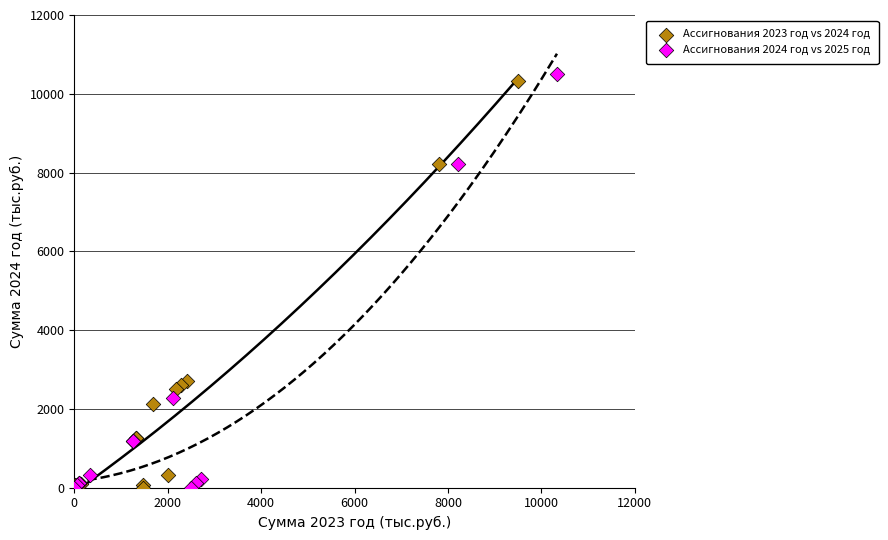

Which series has the largest Y range (max minus min)?

Ассигнования 2024 год vs 2025 год